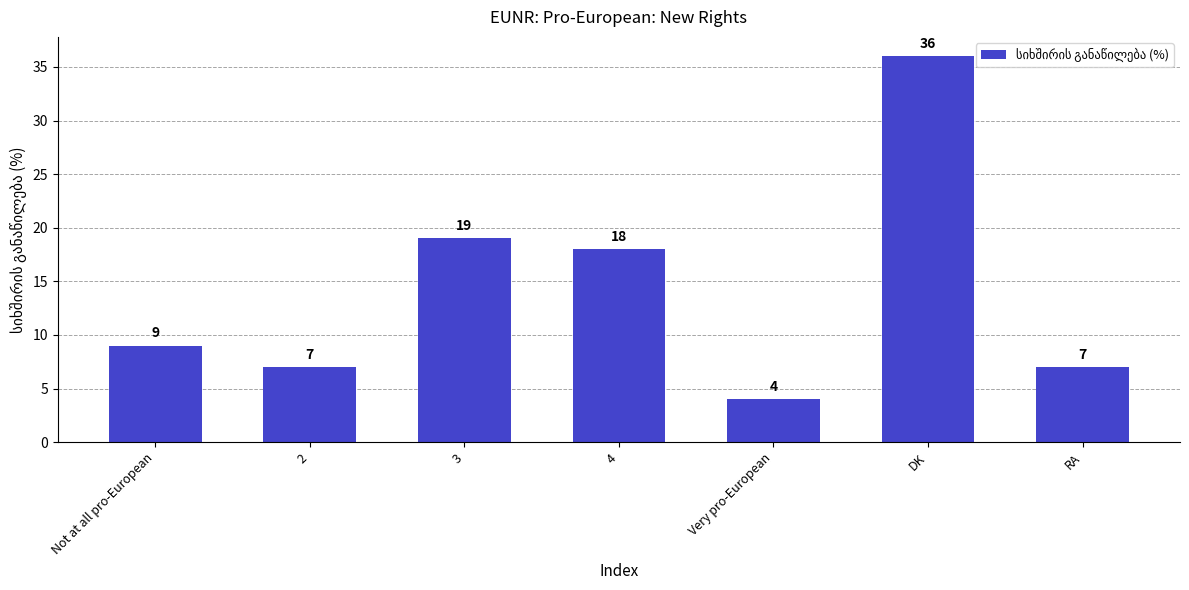

The value at DK is 36. True or false?

True